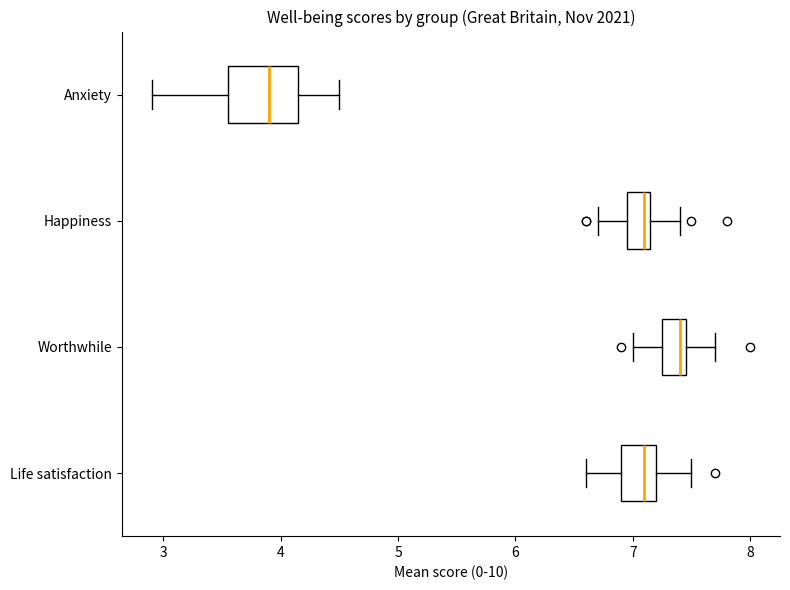

Comparing the boxes themselves (not the whiskers), which one is the widest?

Anxiety